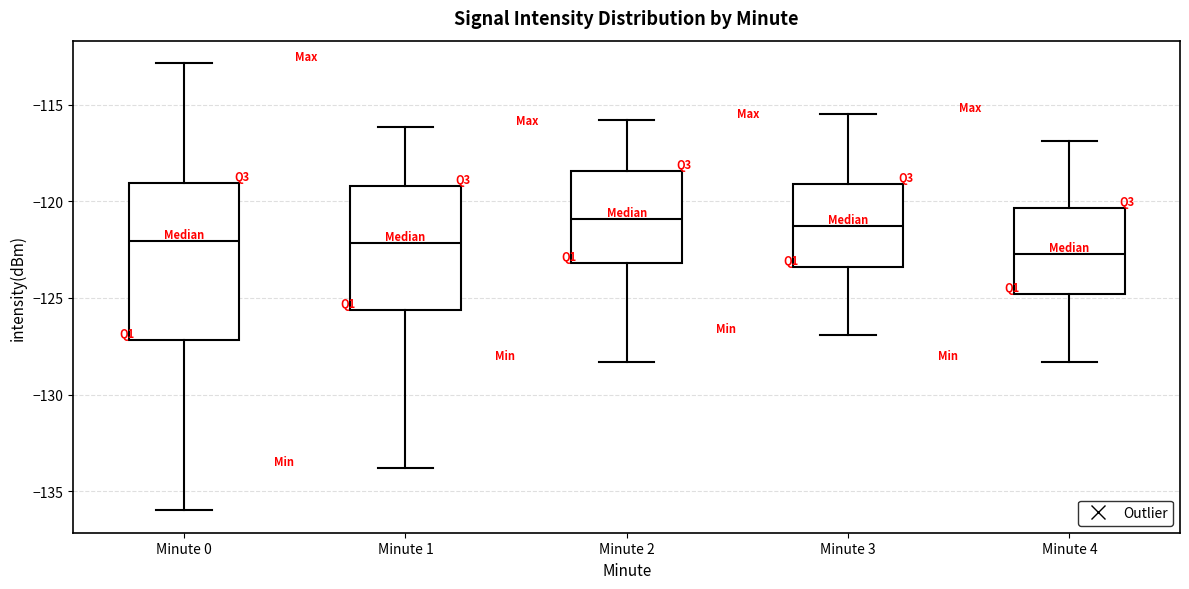

Reading left to right, transcribe this box plot: for each box, give where its median line is, the range the box spans, and where its two whiskers end, as read against the y-axis. The values are not printed on the chart, so give them approximately, as read against the axis.

Minute 0: median -122.0, box -127.0 to -119.0, whiskers -136.0 to -113.0
Minute 1: median -122.0, box -125.5 to -119.0, whiskers -134.0 to -116.0
Minute 2: median -121.0, box -123.0 to -118.5, whiskers -128.5 to -116.0
Minute 3: median -121.5, box -123.5 to -119.0, whiskers -127.0 to -115.5
Minute 4: median -122.5, box -125.0 to -120.5, whiskers -128.5 to -117.0